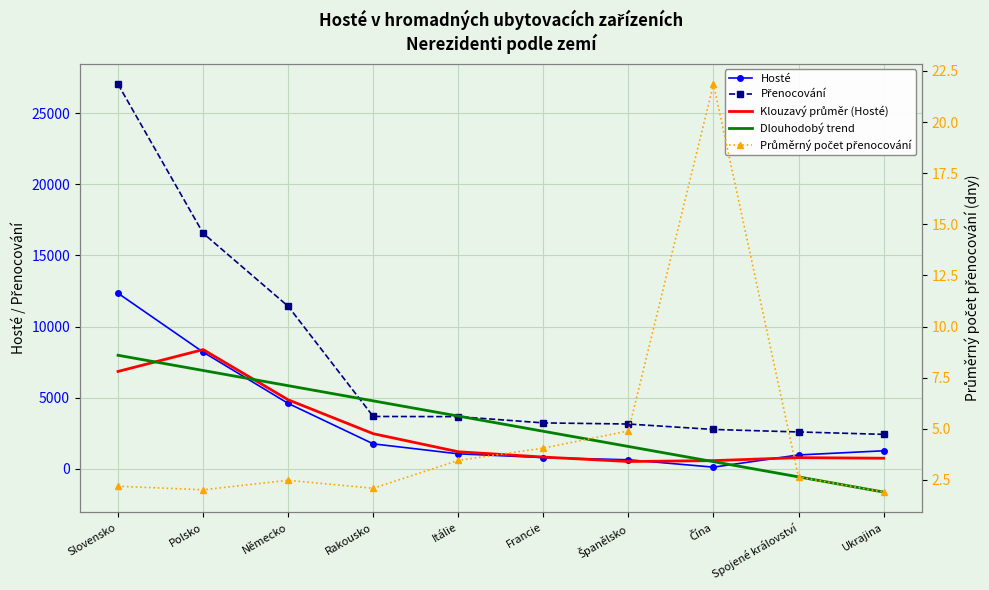

Which label corresponds to the smallest value in the chart?

Ukrajina